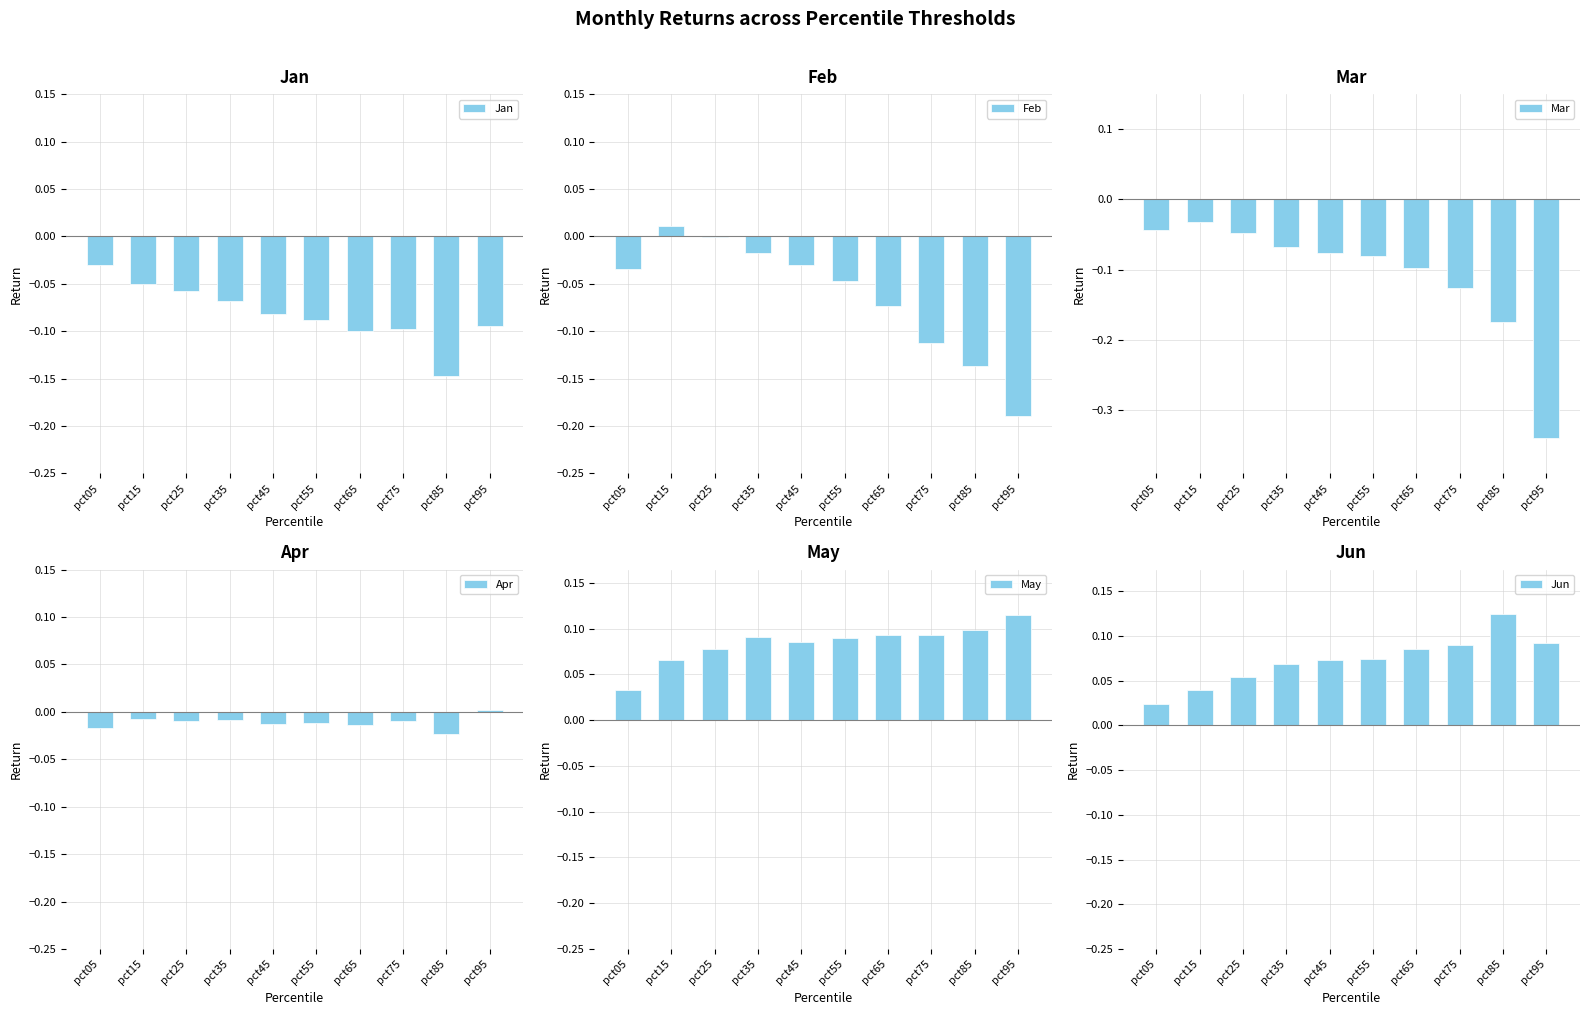

Which series has the widest spread of values?

Mar